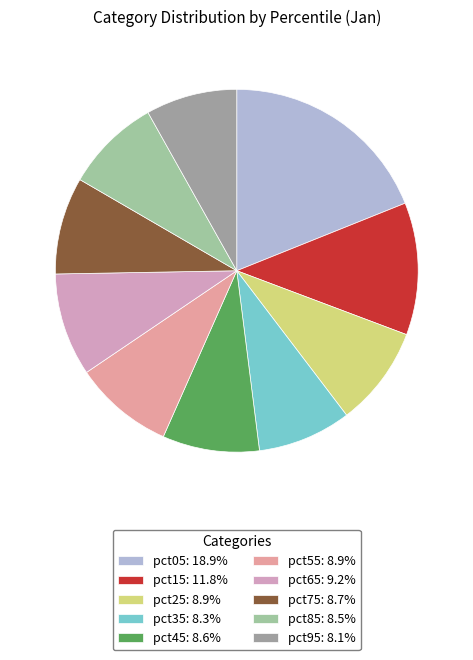

Which category has the biggest portion of the pie?

pct05